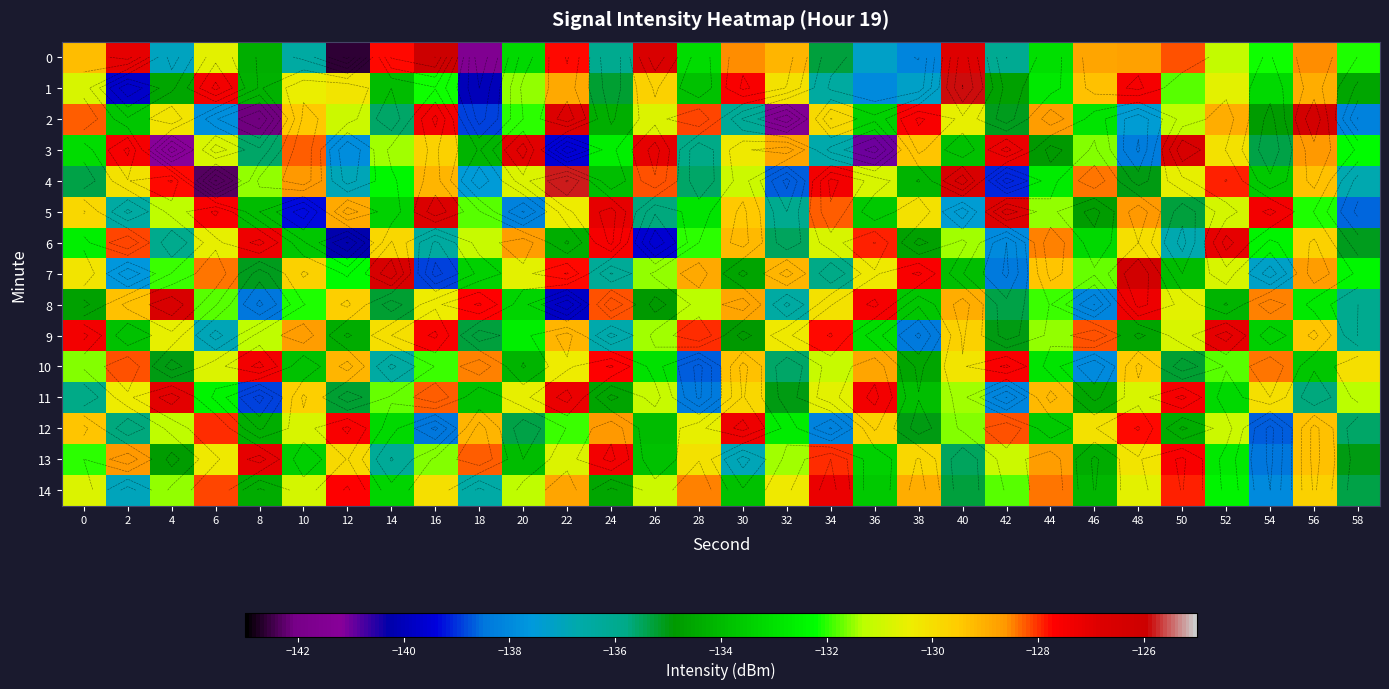

Between 36 and 28, which is larger?

28